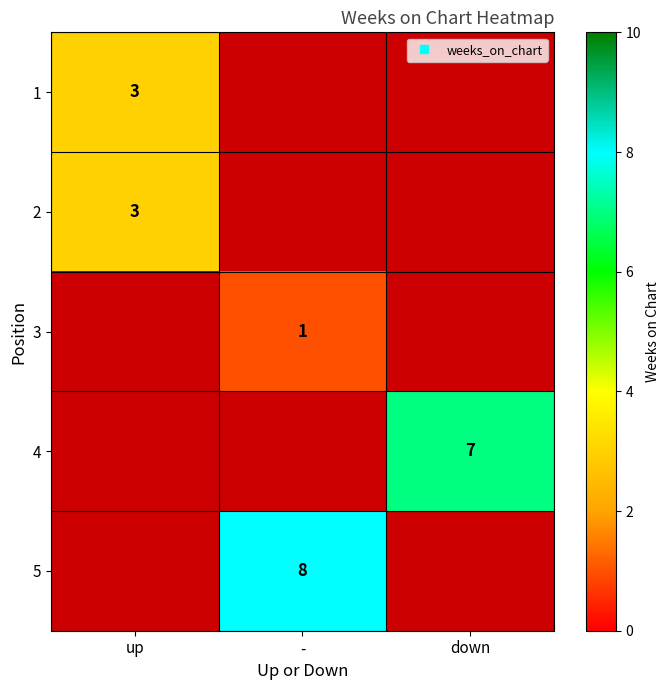

Is it true that 5 equals 11.6 at -?

False